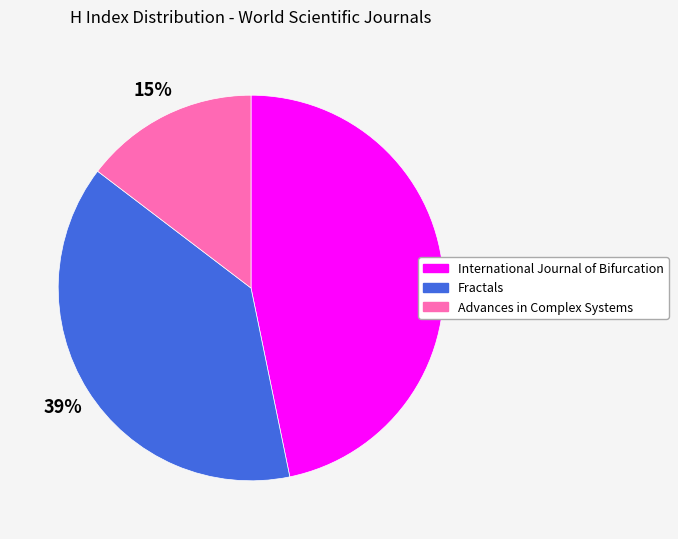

To the nearest percent, what is the difference between the largest and smallest slice percentages?

32%